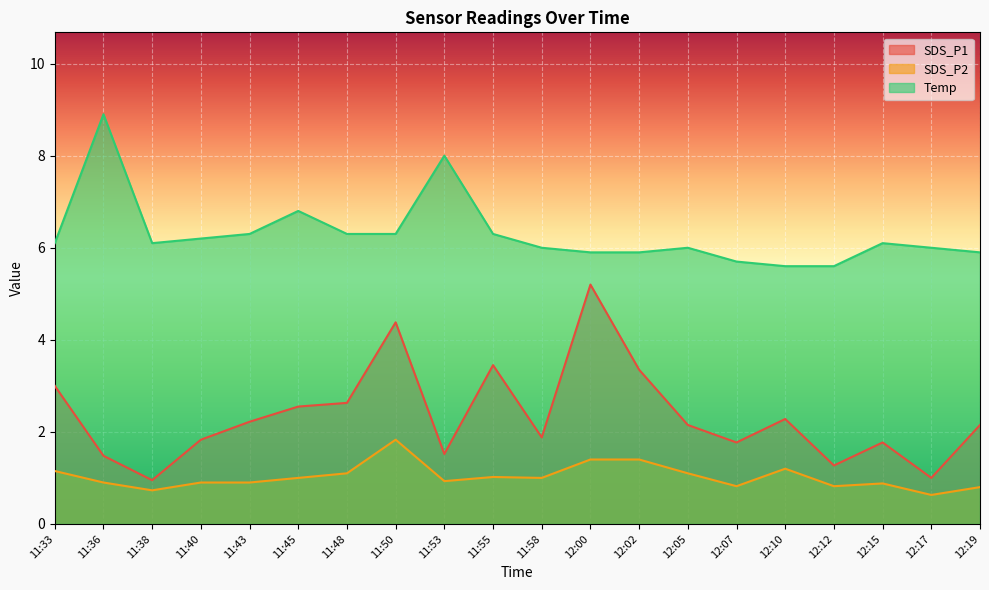

What are all the series names shown in the legend?

SDS_P1, SDS_P2, Temp